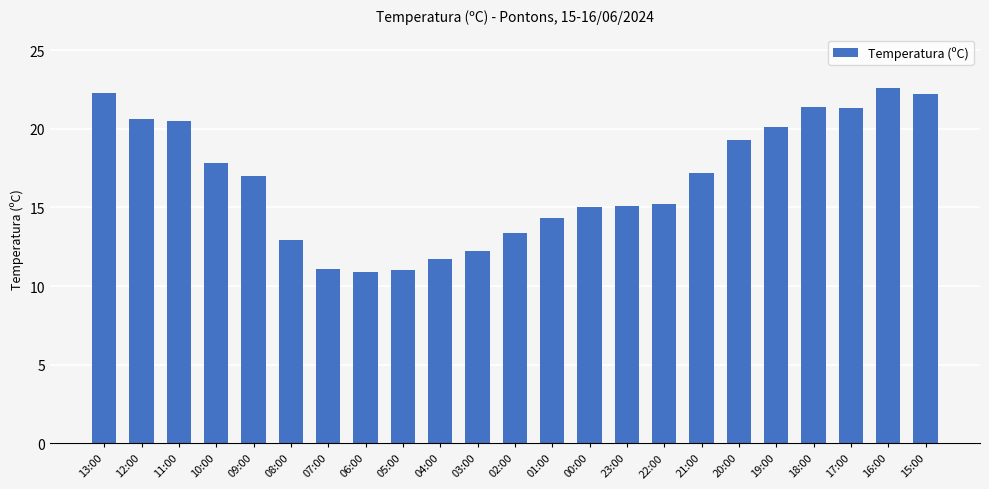

What is the sum of the values at 00:00 and 15:00?

37.2